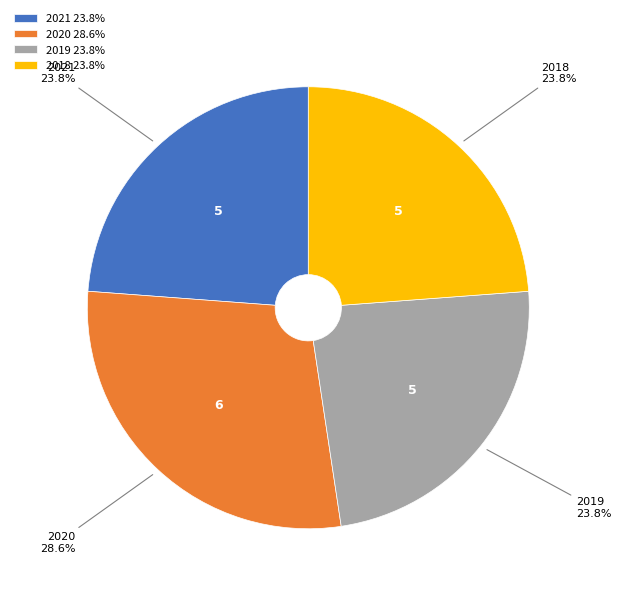

True or false: 2019 accounts for 24% of the total.

True